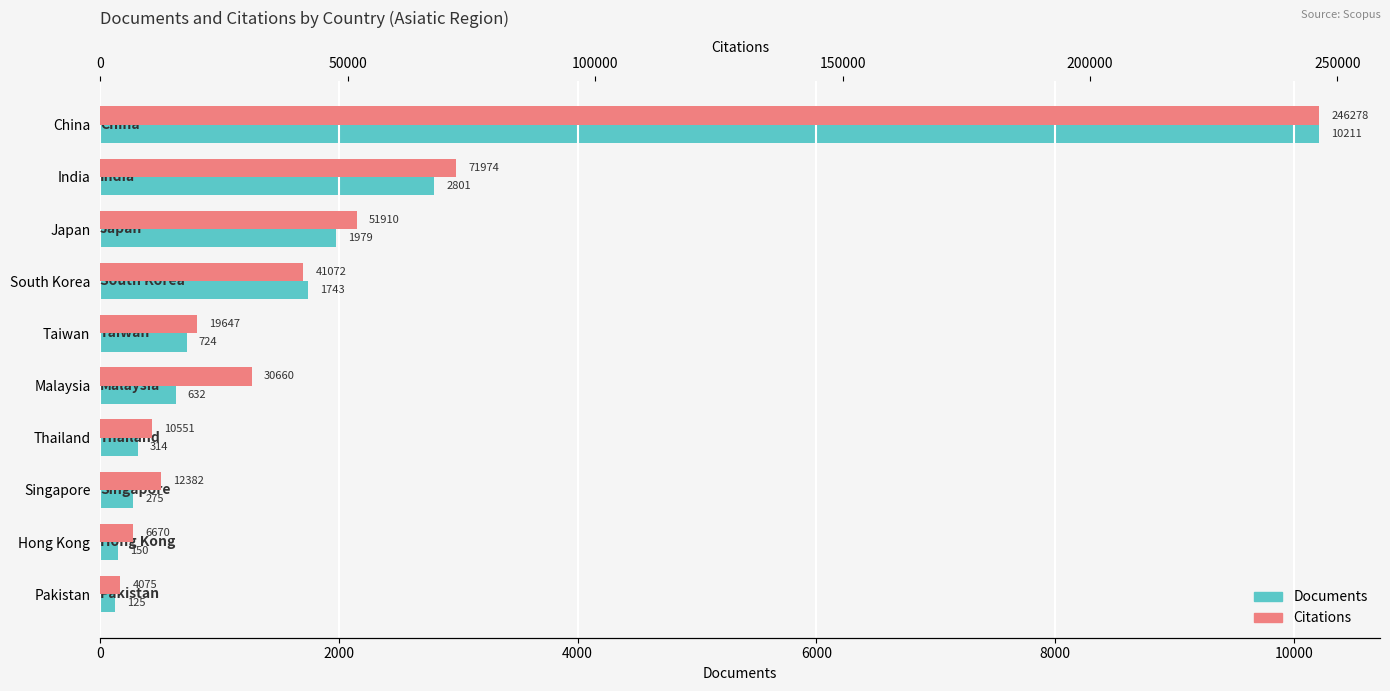

Reading left to right, transcribe all the data shown in this chart.

Documents: 10211	2801	1979	1743	724	632	314	275	150	125
Citations: 246278	71974	51910	41072	19647	30660	10551	12382	6670	4075